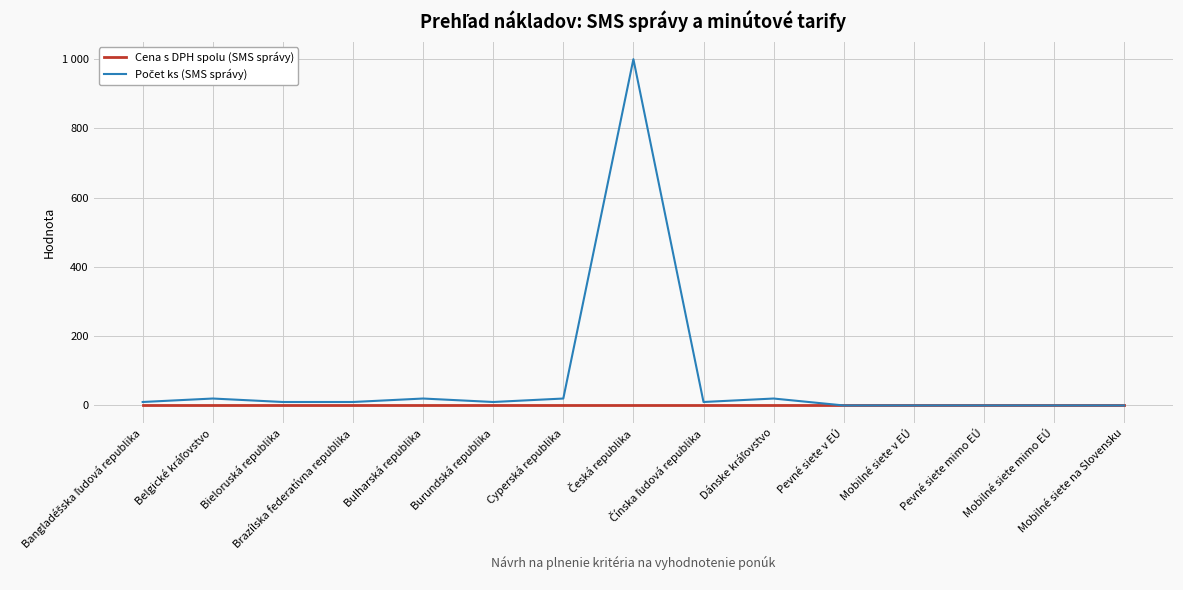

Reading left to right, transcribe all the data shown in this chart.

Cena s DPH spolu (SMS správy): Bangladéšska ľudová republika=0	Belgické kráľovstvo=0	Bieloruská republika=0	Brazílska federatívna republika=0	Bulharská republika=0	Burundská republika=0	Cyperská republika=0	Česká republika=0	Čínska ľudová republika=0	Dánske kráľovstvo=0	Pevné siete v EÚ=0	Mobilné siete v EÚ=0	Pevné siete mimo EÚ=0	Mobilné siete mimo EÚ=0	Mobilné siete na Slovensku=0
Počet ks (SMS správy): Bangladéšska ľudová republika=10	Belgické kráľovstvo=20	Bieloruská republika=10	Brazílska federatívna republika=10	Bulharská republika=20	Burundská republika=10	Cyperská republika=20	Česká republika=1000	Čínska ľudová republika=10	Dánske kráľovstvo=20	Pevné siete v EÚ=0	Mobilné siete v EÚ=0	Pevné siete mimo EÚ=0	Mobilné siete mimo EÚ=0	Mobilné siete na Slovensku=0